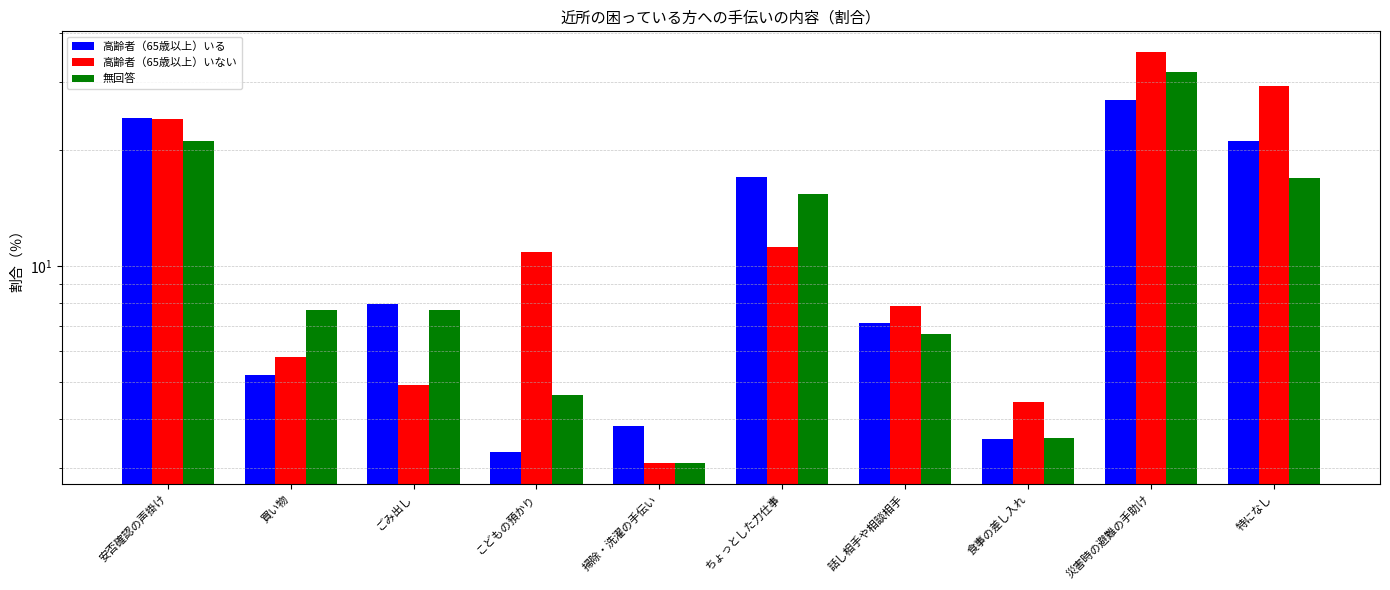

Is the value of 高齢者（65歳以上）いる at ちょっとした力仕事 greater than the value of 無回答 at 掃除・洗濯の手伝い?

Yes